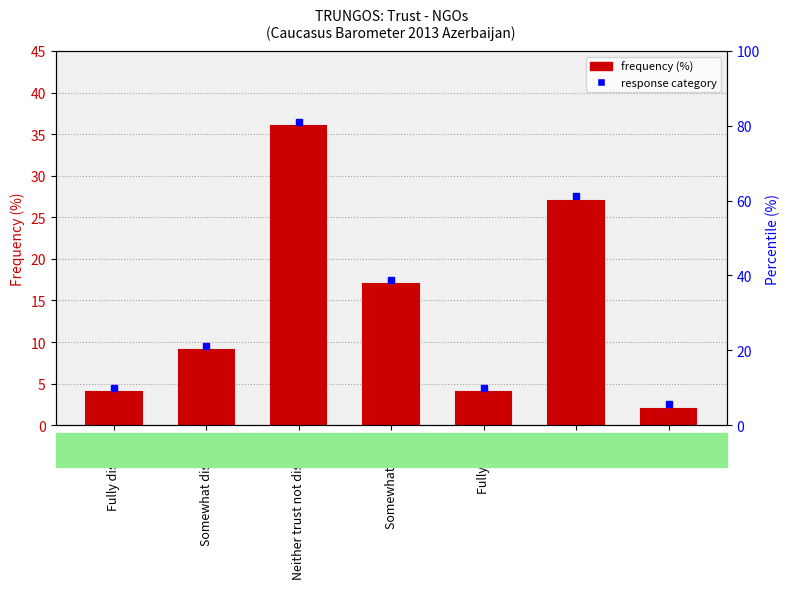

Does the chart contain any negative values?

No